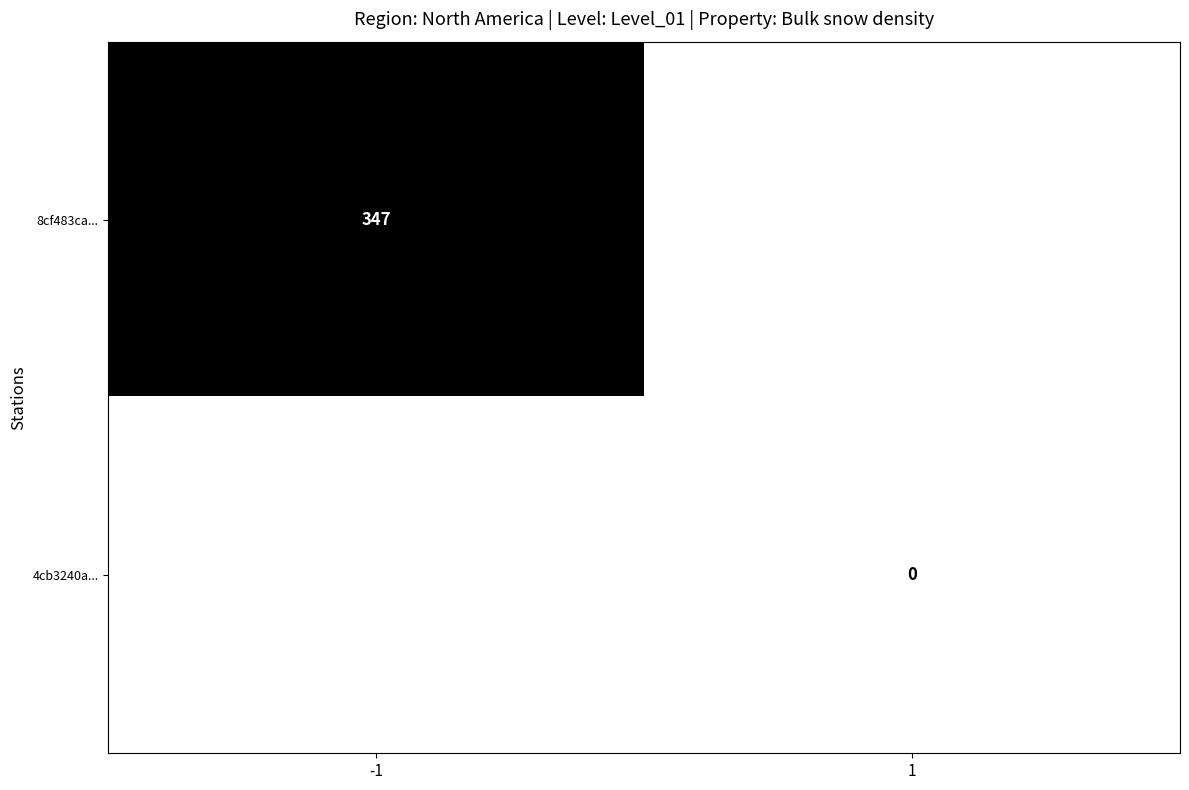

Is the value of 4cb3240a... at 1 greater than the value of 8cf483ca... at -1?

No